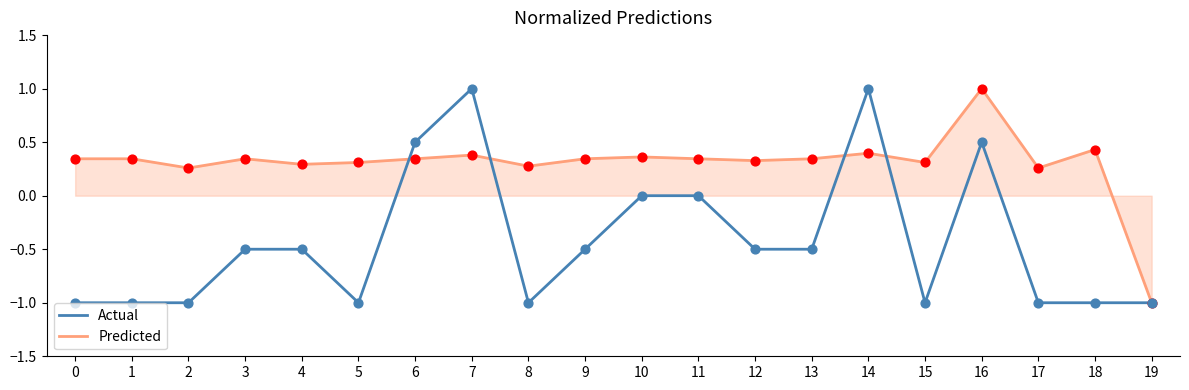

Is the value of Predicted at 4 greater than the value of Actual at 3?

Yes